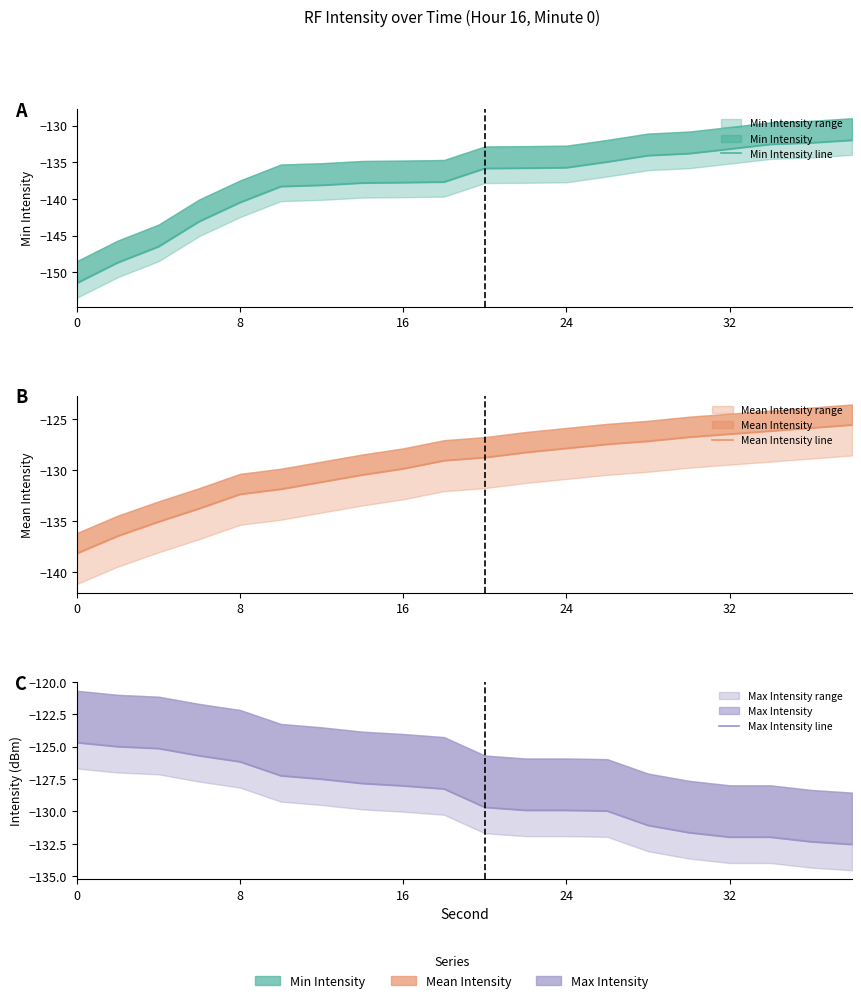

What is the difference between the second highest and second lowest values in the Mean Intensity line series?

10.6